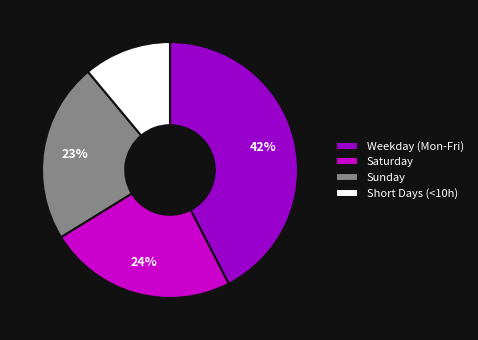

Is the sum of Short Days (<10h) and Saturday greater than half?

No